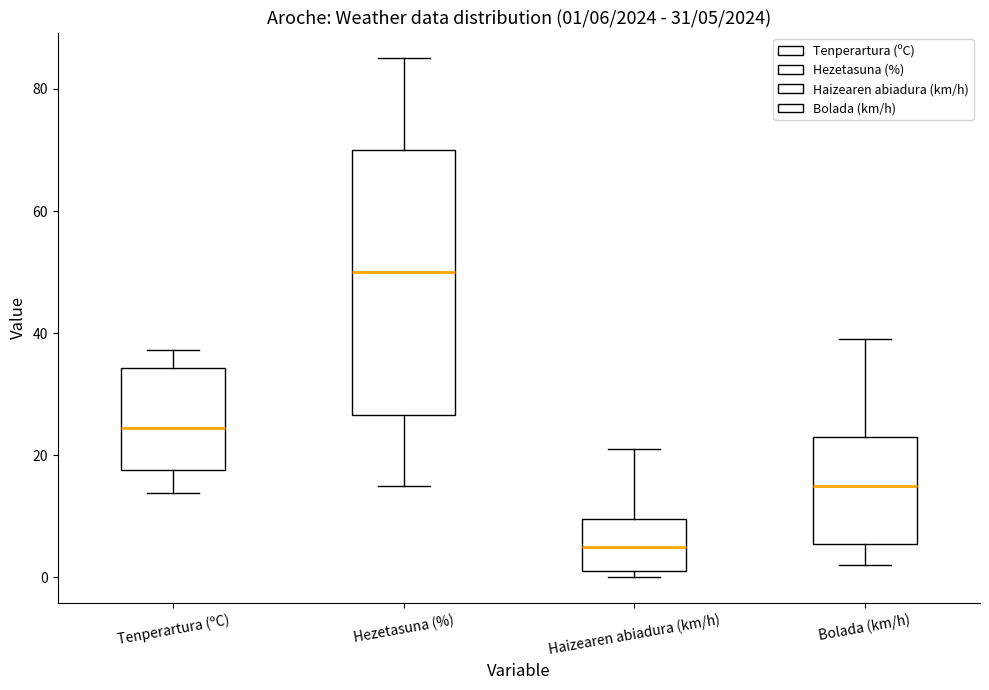

Which box has the highest median line?

Hezetasuna (%)